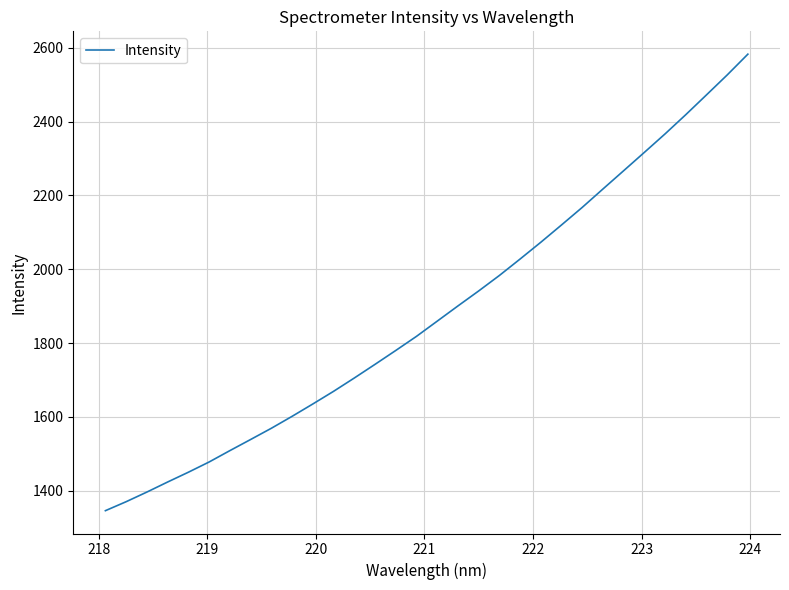

What is the smallest value displayed?

1345.6